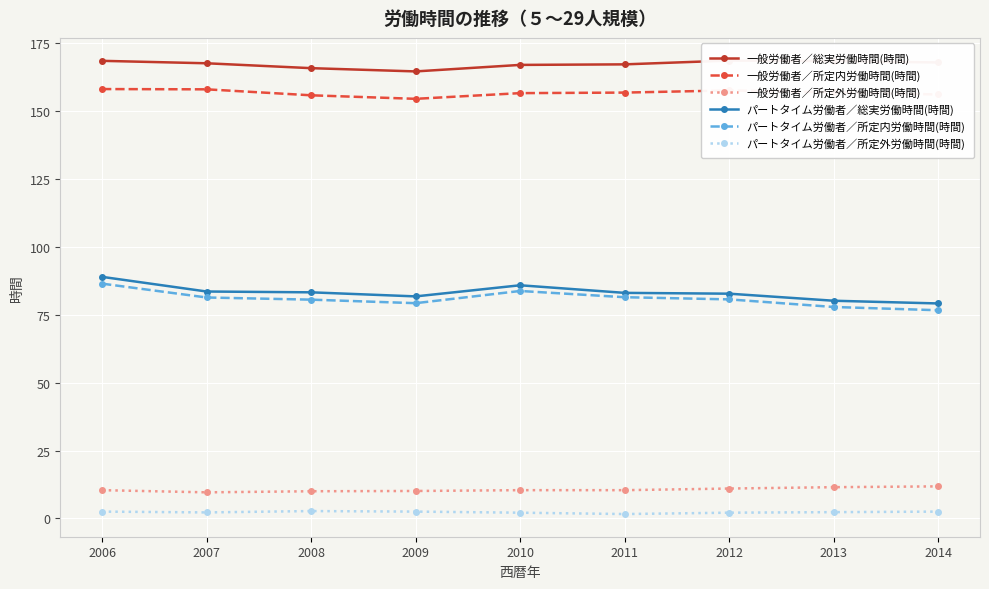

What is the value of the パートタイム労働者／所定外労働時間(時間) point at the 6th from the left?

1.6